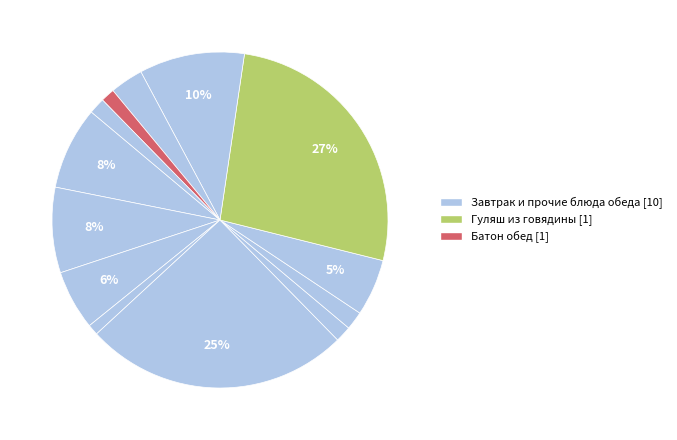

How many segments does this pie chart have?

13